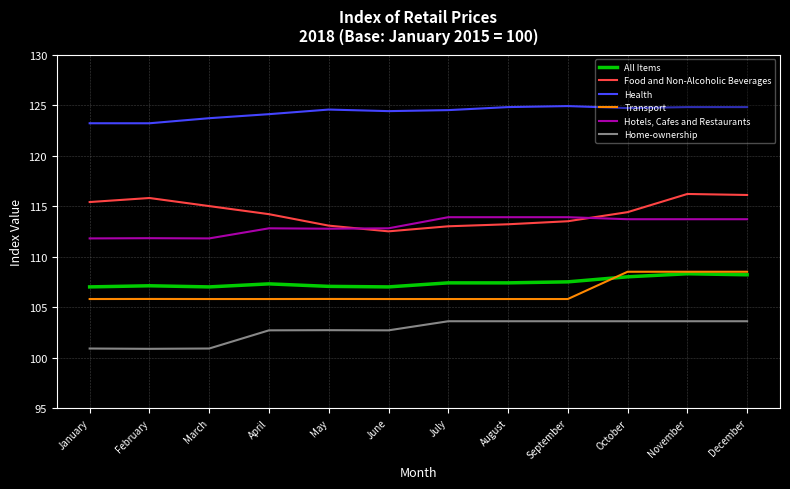

What is the smallest value displayed?

100.9